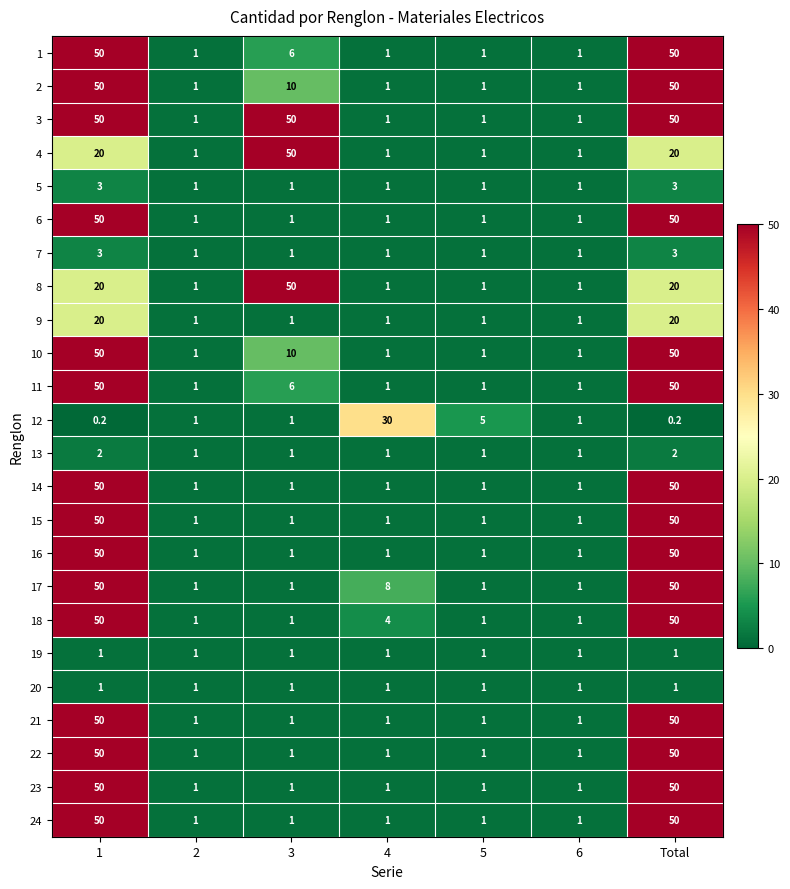

What is the sum of all 1 values?

110.0